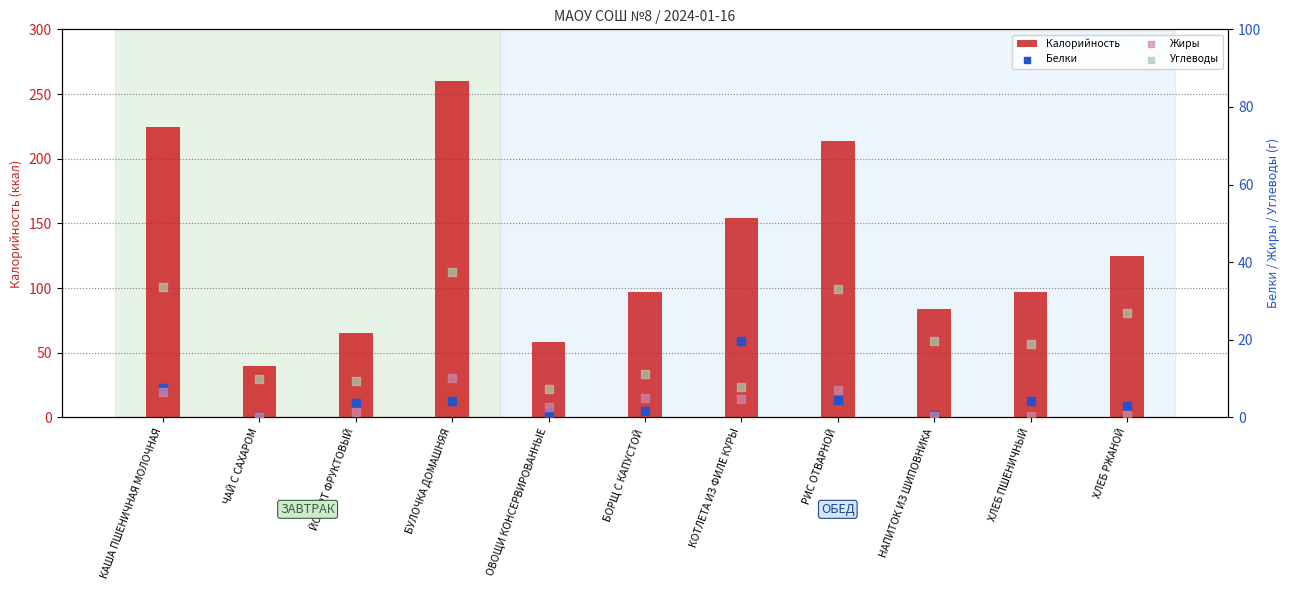

Is the value of Углеводы at РИС ОТВАРНОЙ greater than the value of Калорийность at КАША ПШЕНИЧНАЯ МОЛОЧНАЯ?

No